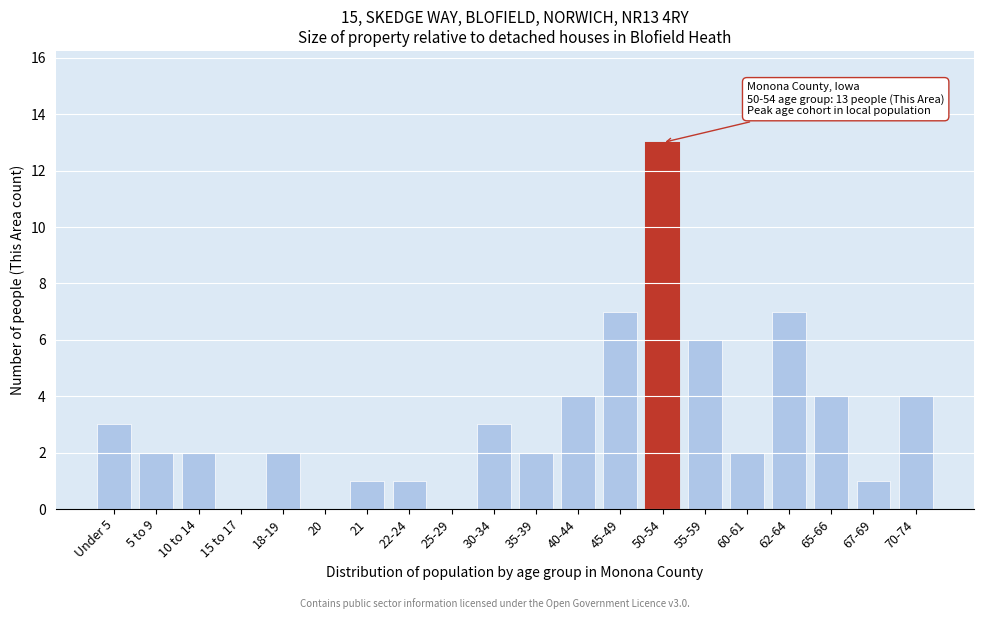

Reading right to left, transcribe all the data shown in this chart.

70-74=4	67-69=1	65-66=4	62-64=7	60-61=2	55-59=6	50-54=13	45-49=7	40-44=4	35-39=2	30-34=3	25-29=0	22-24=1	21=1	20=0	18-19=2	15 to 17=0	10 to 14=2	5 to 9=2	Under 5=3